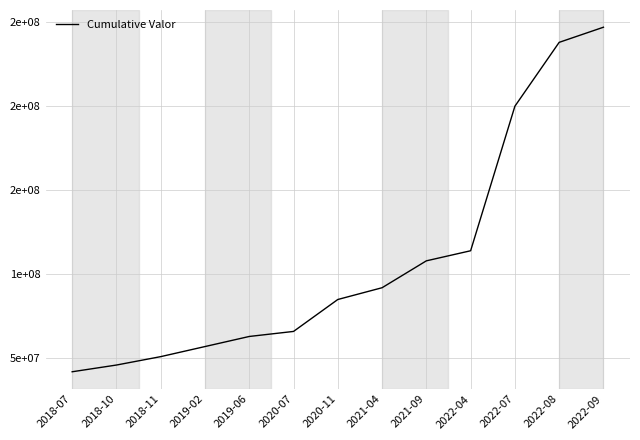

Reading right to left, extract all data points from this chart.

2022-09=247000000	2022-08=238000000	2022-07=200000000	2022-04=114000000	2021-09=108000000	2021-04=92000000	2020-11=85000000	2020-07=66000000	2019-06=63000000	2019-02=57000000	2018-11=51000000	2018-10=46000000	2018-07=42000000